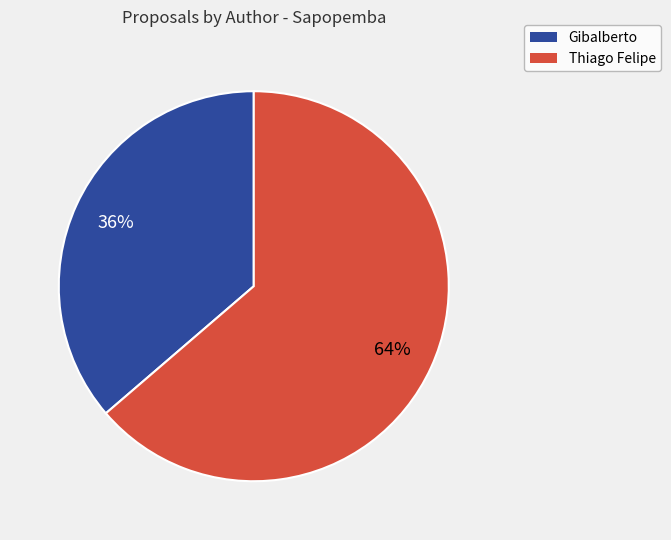

The Thiago Felipe slice represents 50% of the pie. True or false?

False